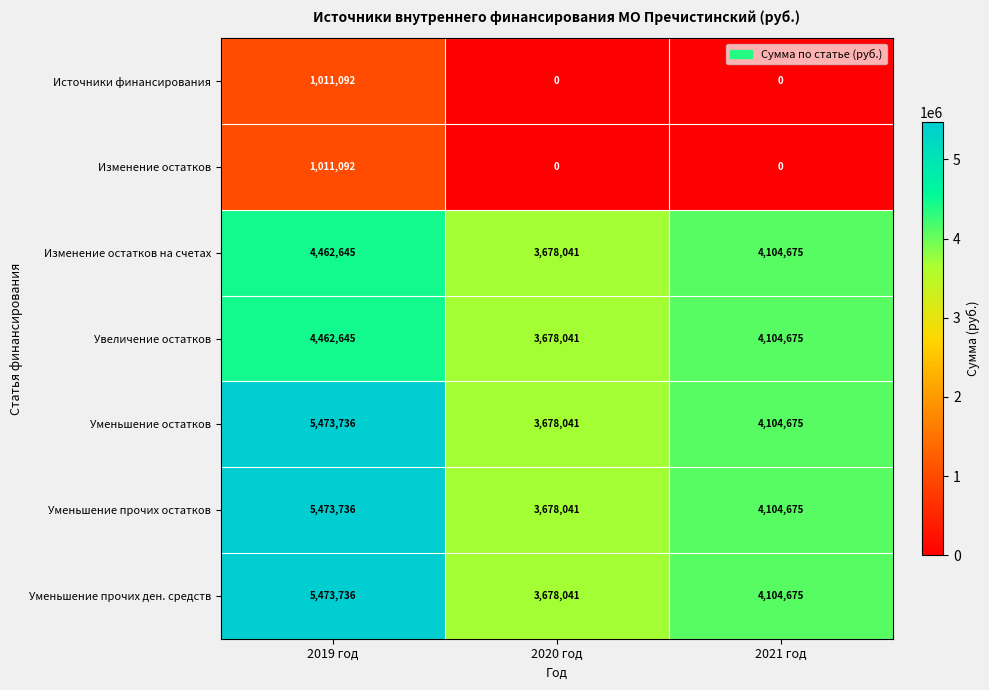

What is the average value of the Уменьшение прочих остатков series?

4418817